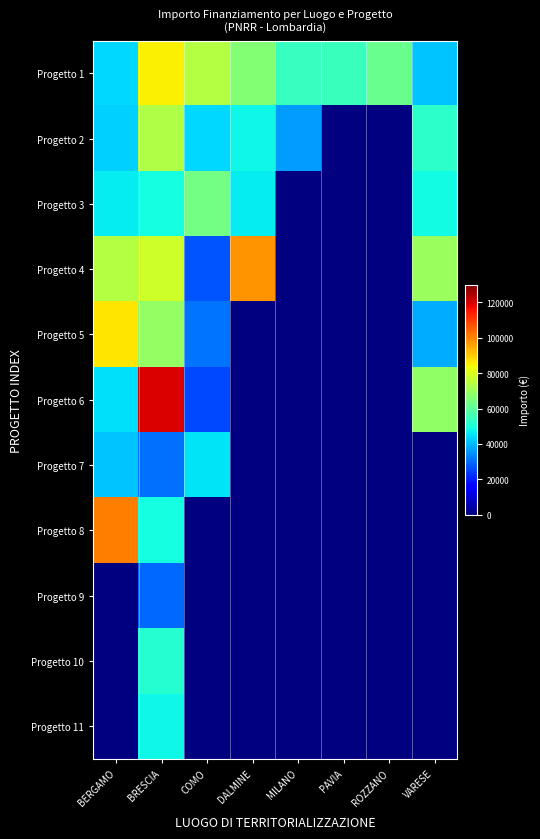

At how many categories does at least one series exceed 28493?

8